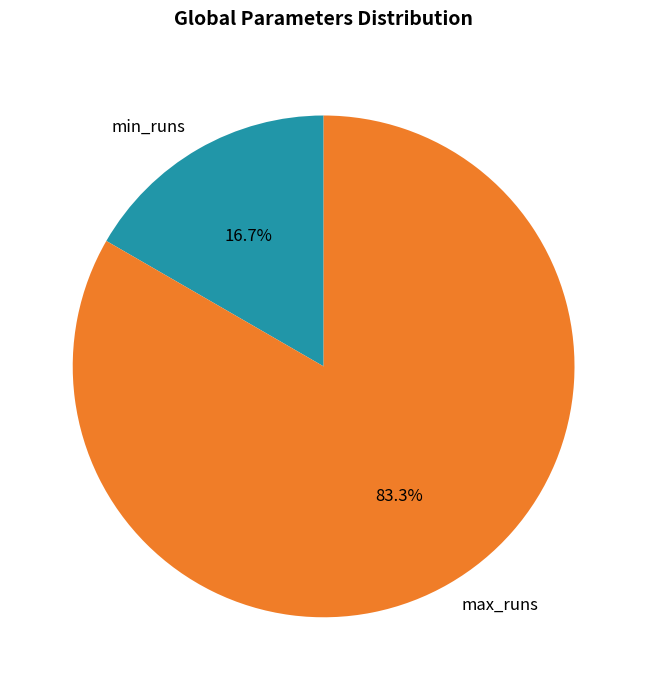

What percentage is NOT represented by min_runs?

83.3%